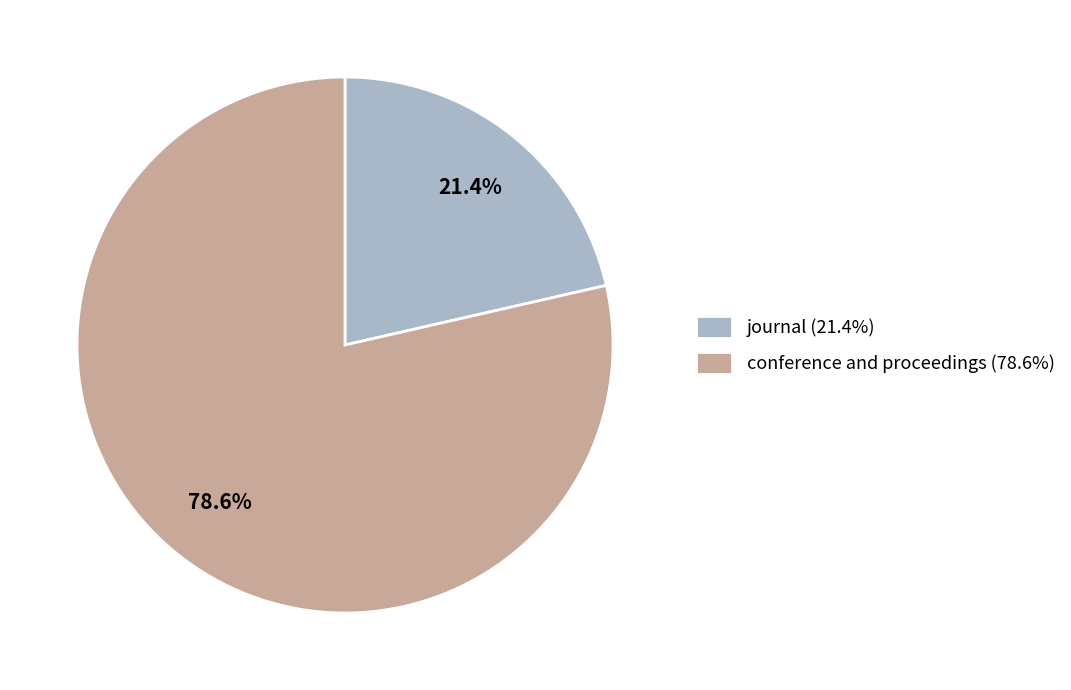

The journal slice represents 21% of the pie. True or false?

True